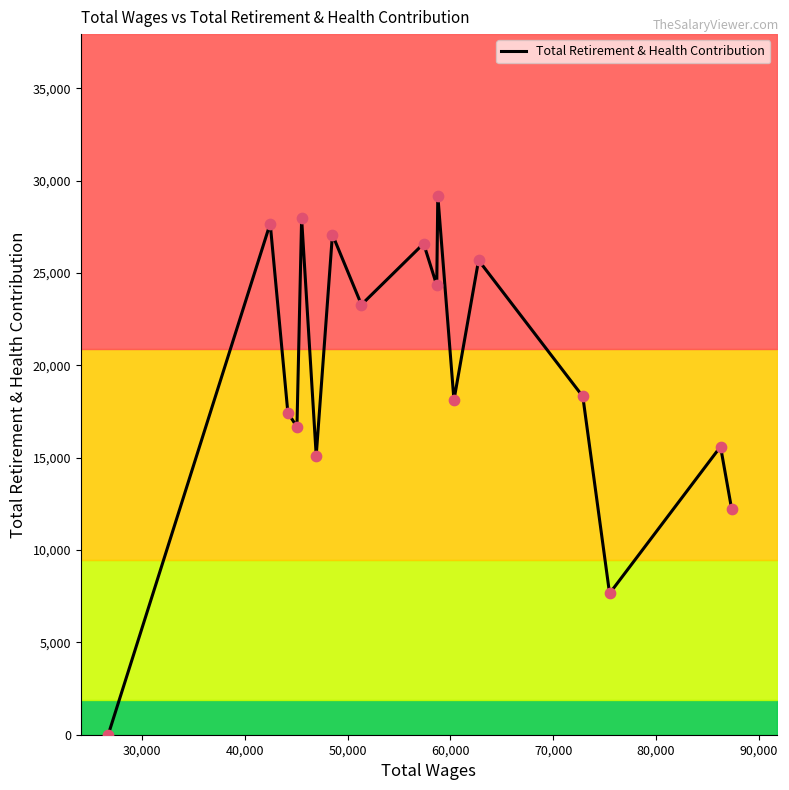

What is the maximum value for Total Retirement & Health Contribution?

29186